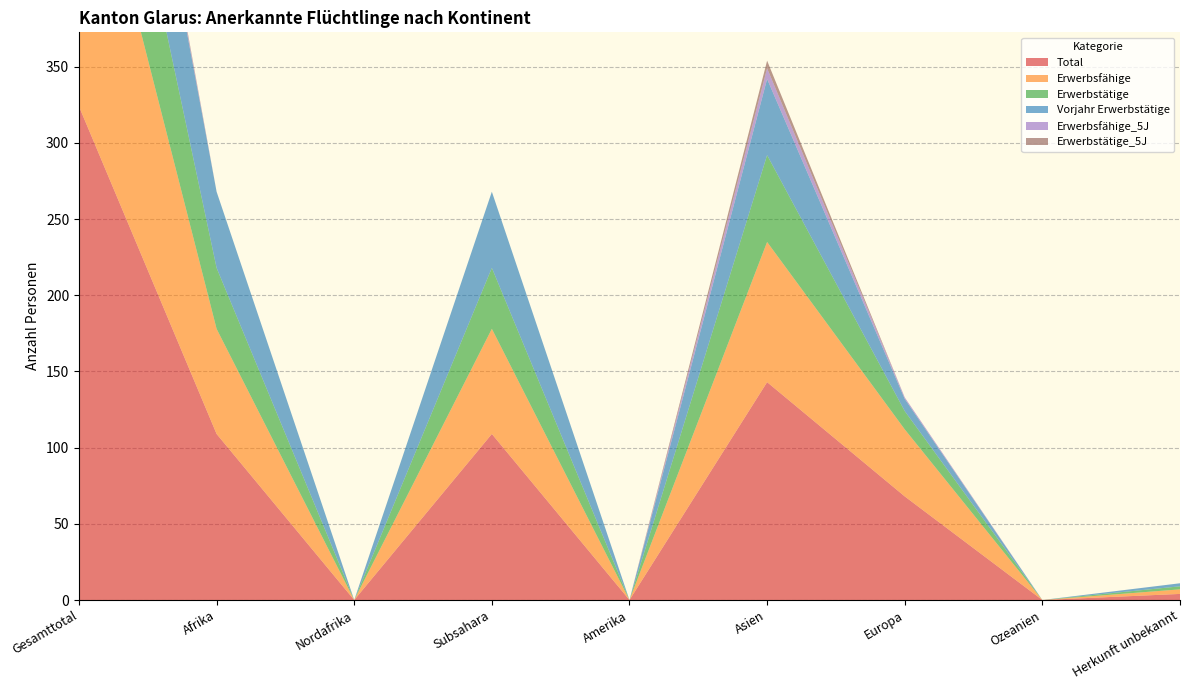

Reading left to right, transcribe all the data shown in this chart.

Total: 324	109	0	109	0	143	68	0	4
Erwerbsfähige: 208	69	0	69	0	92	44	0	3
Erwerbstätige: 111	40	0	40	0	57	12	0	2
Vorjahr Erwerbstätige: 110	50	0	50	0	50	8	0	2
Erwerbsfähige_5J: 8	0	0	0	0	7	1	0	0
Erwerbstätige_5J: 5	0	0	0	0	5	0	0	0